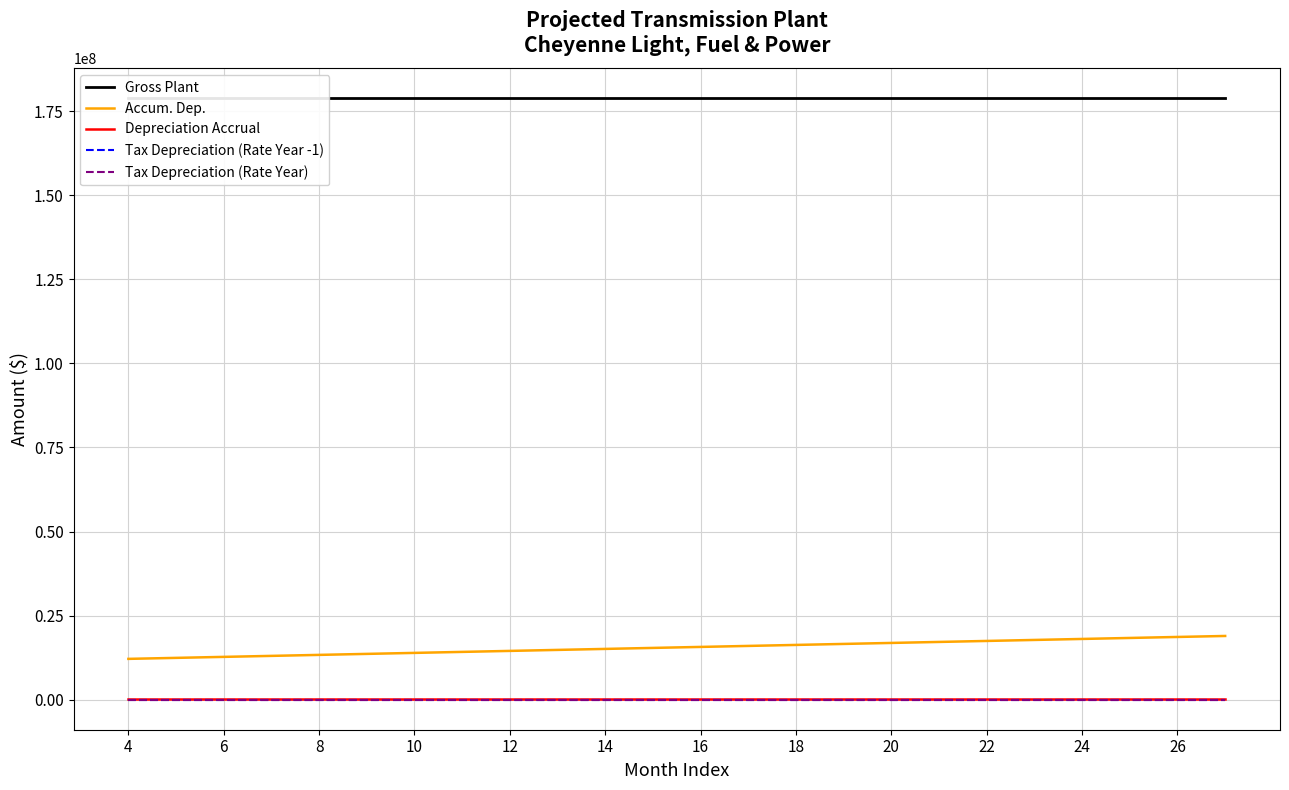

True or false: Gross Plant and Accum. Dep. intersect in this chart.

False